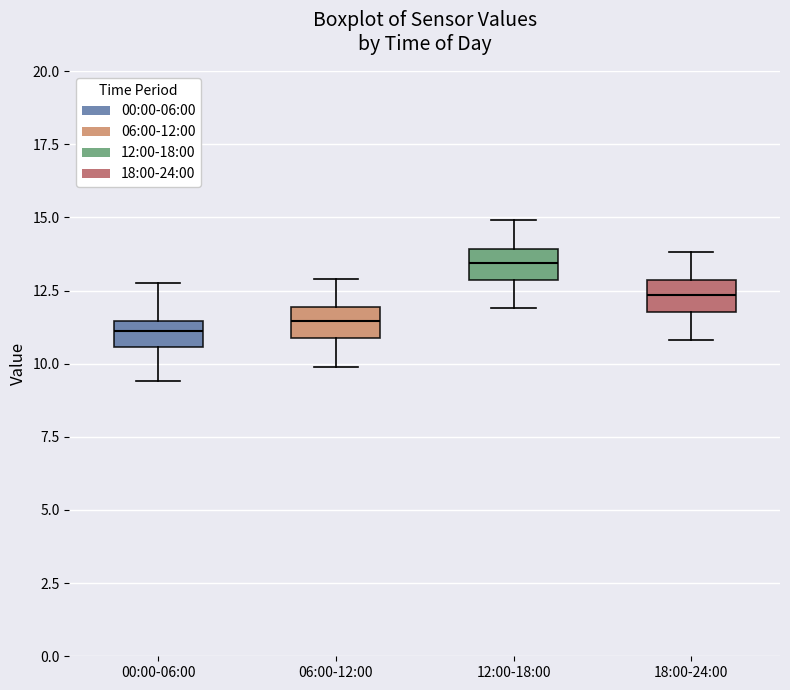

Reading left to right, transcribe this box plot: for each box, give where its median line is, the range the box spans, and where its two whiskers end, as read against the y-axis. The values are not printed on the chart, so give them approximately, as read against the axis.

00:00-06:00: median 11.0, box 10.5 to 11.5, whiskers 9.5 to 13.0
06:00-12:00: median 11.5, box 11.0 to 12.0, whiskers 10.0 to 13.0
12:00-18:00: median 13.5, box 13.0 to 14.0, whiskers 12.0 to 15.0
18:00-24:00: median 12.5, box 12.0 to 13.0, whiskers 11.0 to 14.0